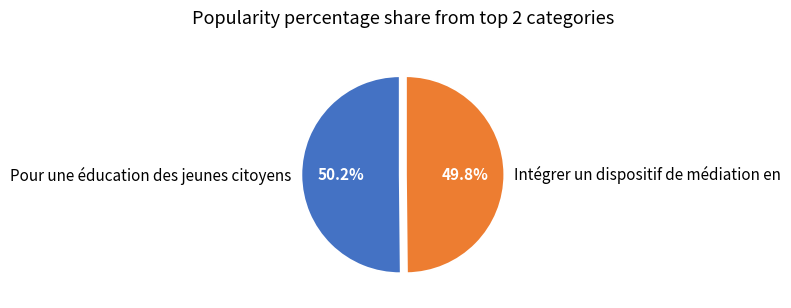

Do Intégrer un dispositif de médiation en and Pour une éducation des jeunes citoyens together represent more than half of the pie?

Yes